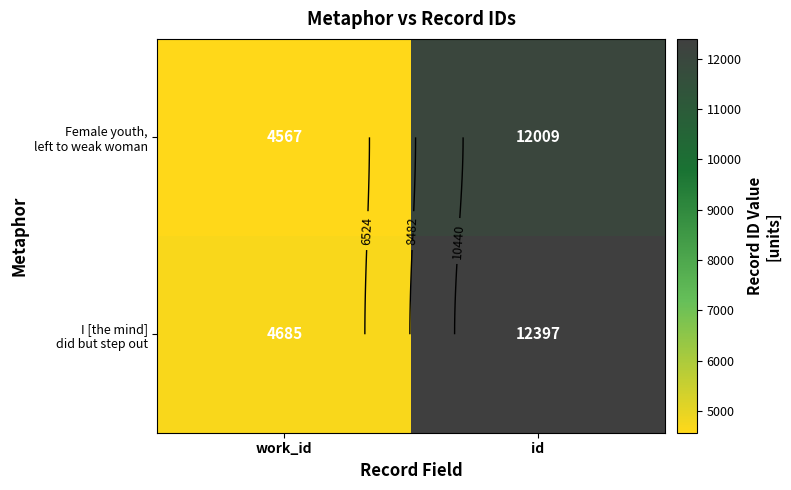

At which label is Female youth, left to weak woman closest to 8288?

work_id